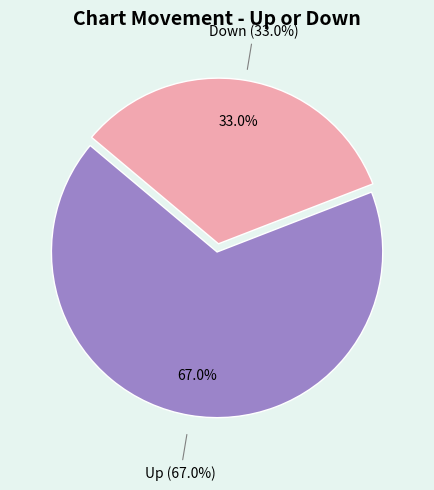

True or false: up accounts for 77% of the total.

False